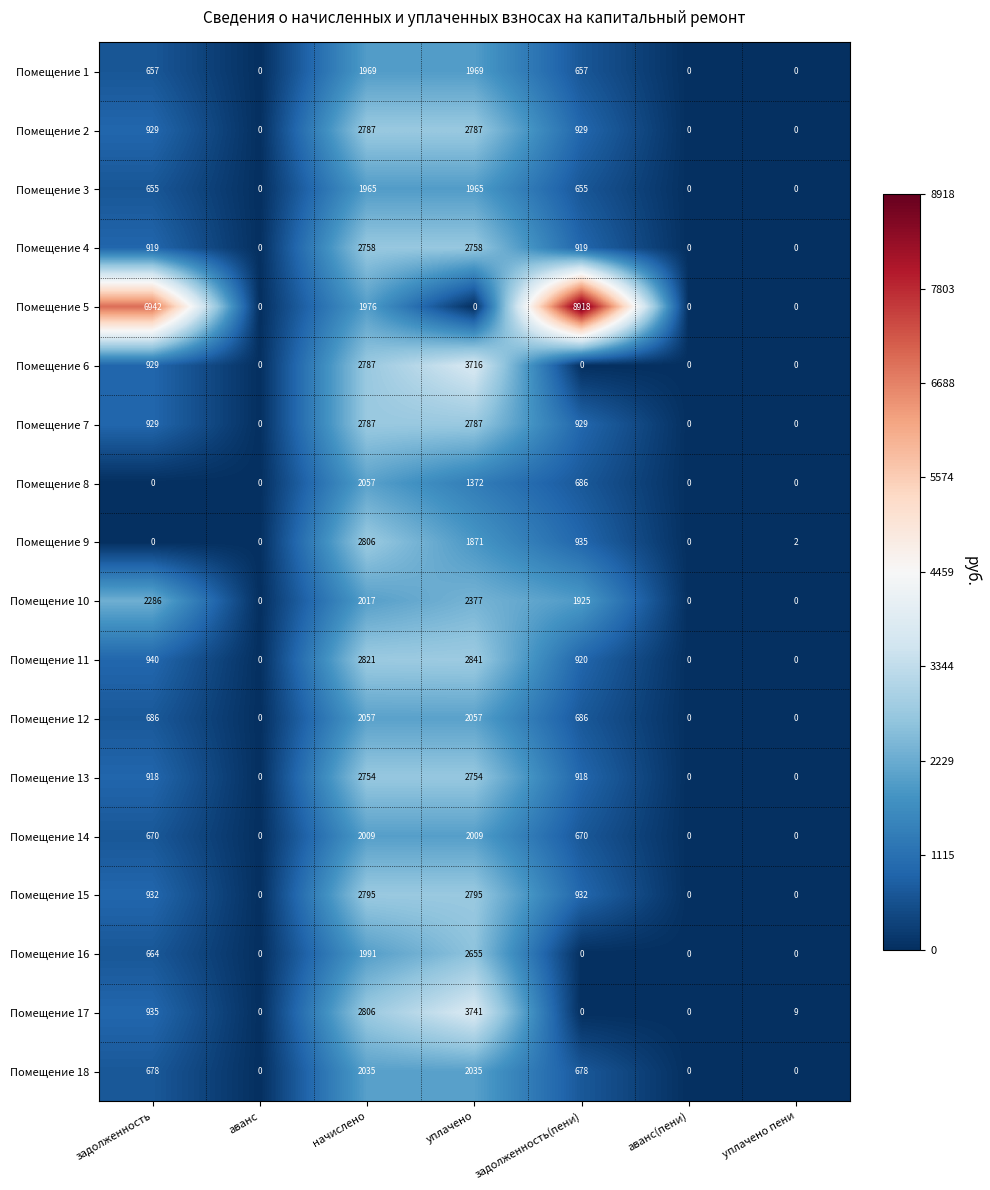

How many series are shown in this chart?

18